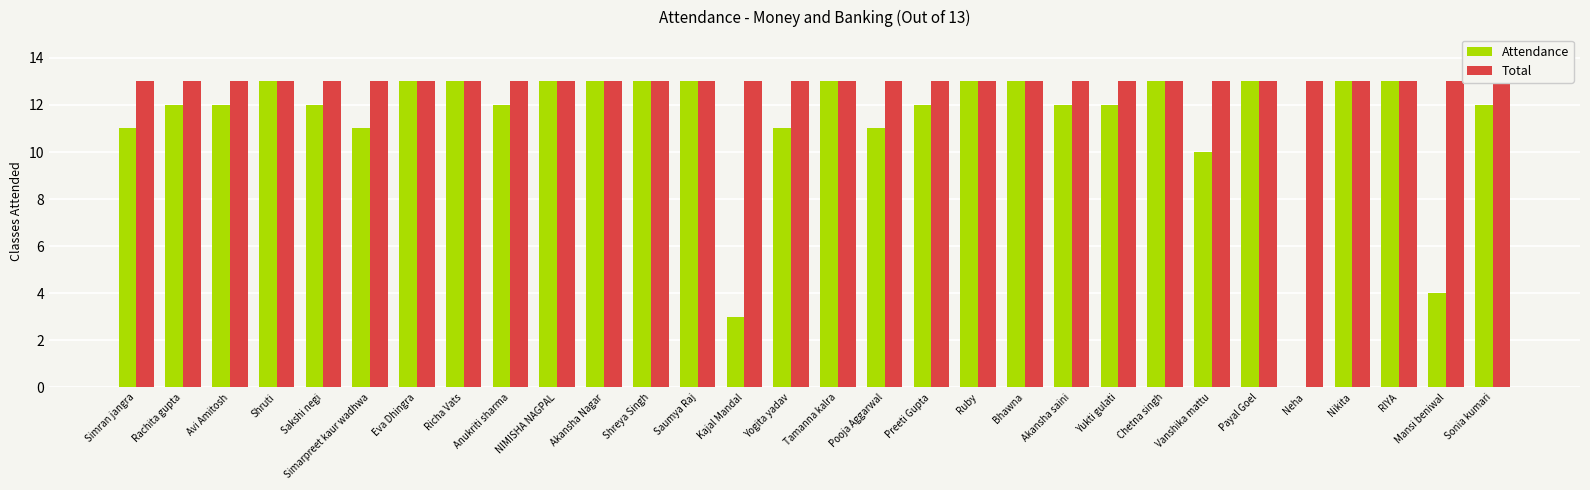

What is the label of the 7th bar from the right?

Vanshika mattu